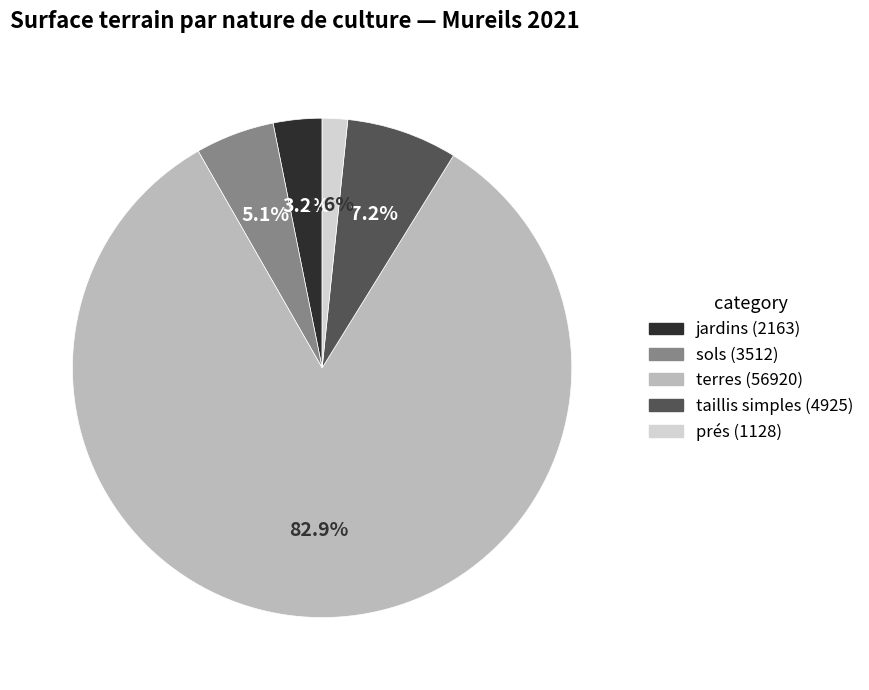

To the nearest percent, what is the difference between the largest and smallest slice percentages?

81%